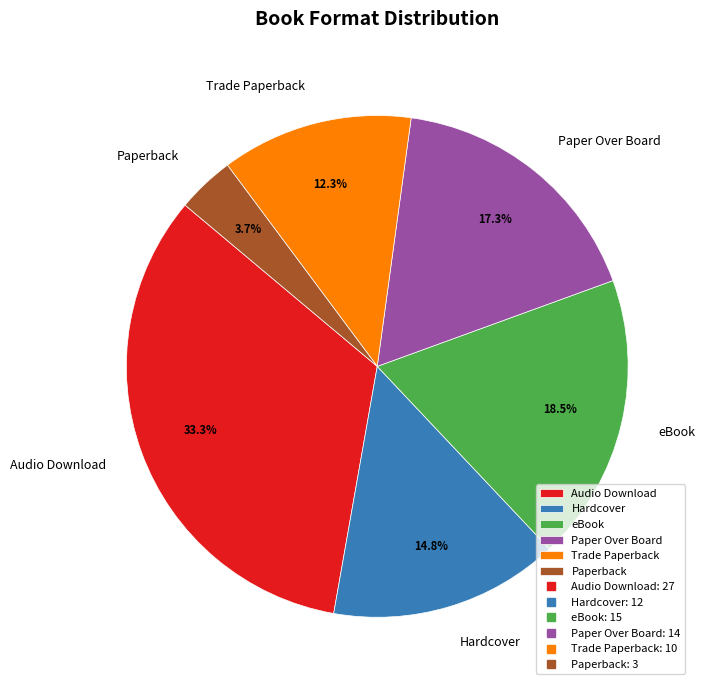

Which category has the smallest portion of the pie?

Paperback